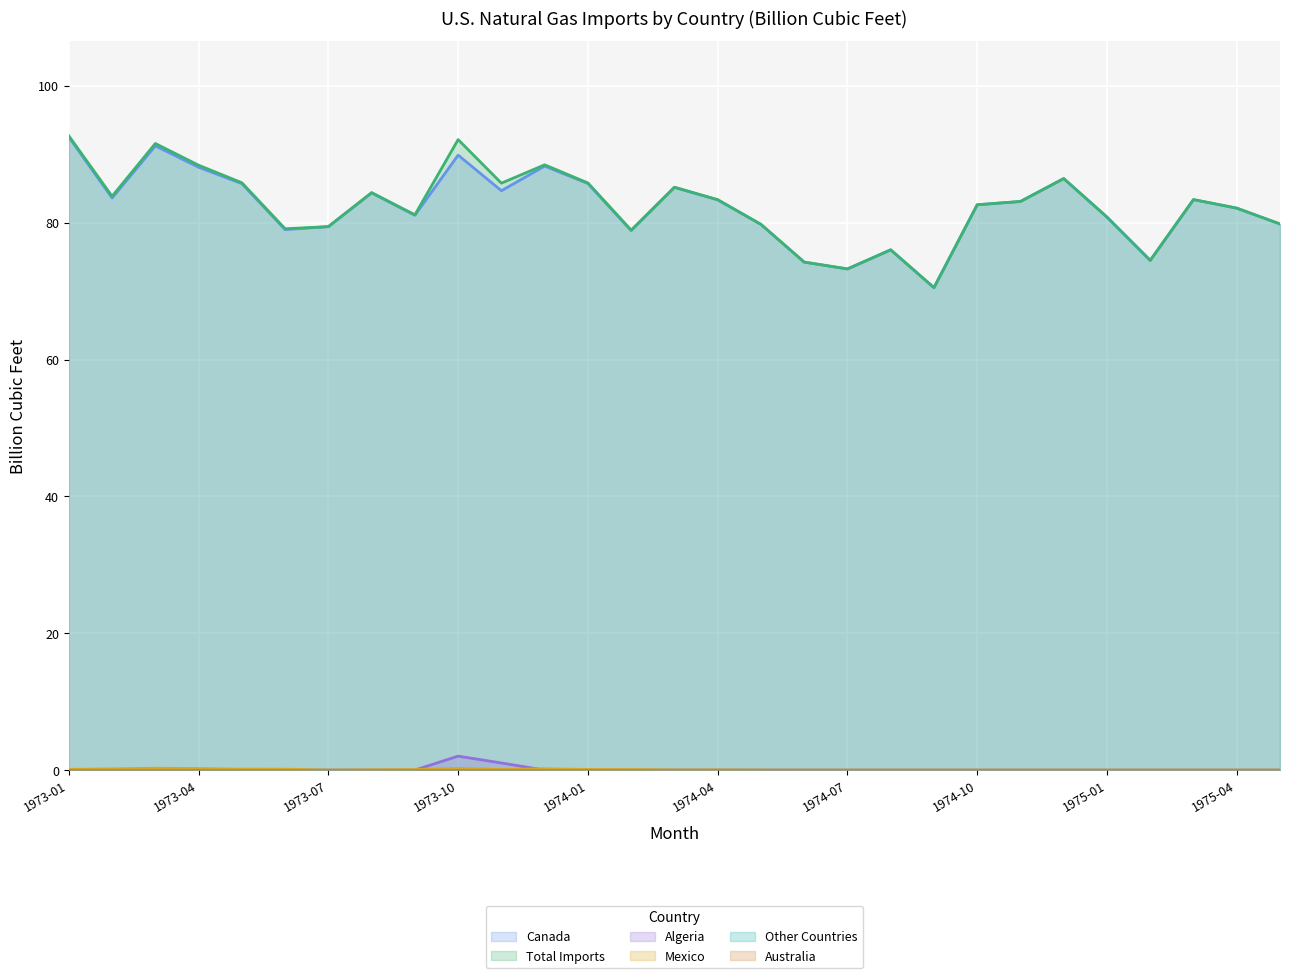

True or false: Mexico and Total Imports intersect in this chart.

False